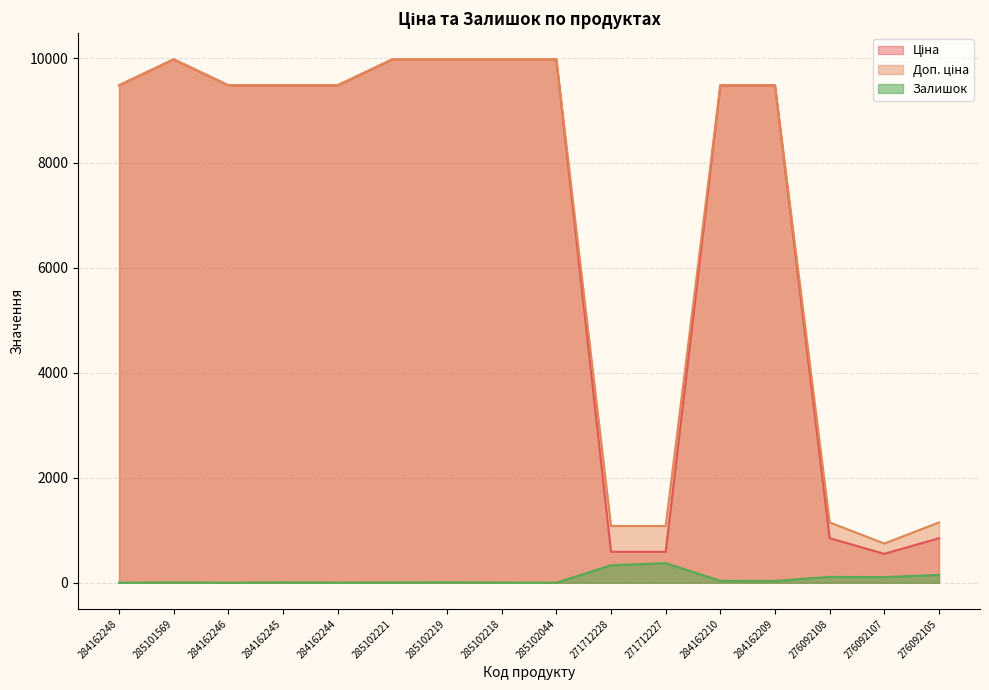

Where is the first local maximum for Залишок?

285101569